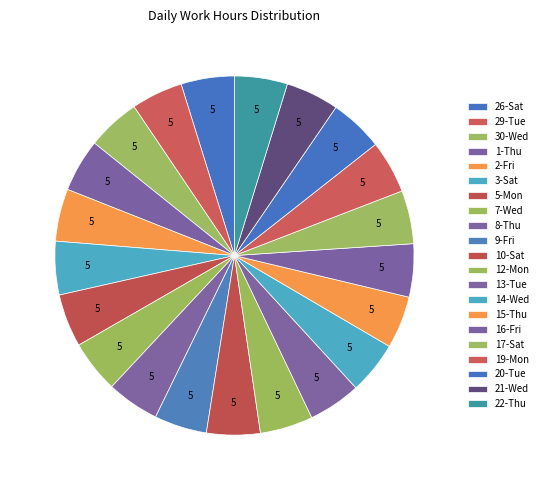

How many slices are in this pie chart?

21